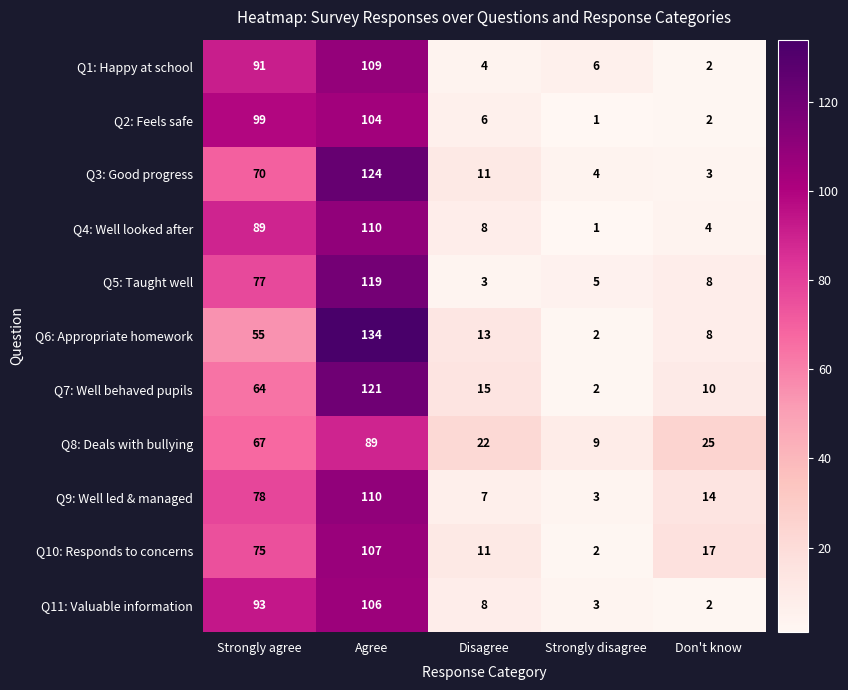

At Strongly agree, list the series in order from largest to smallest.

Q2: Feels safe, Q11: Valuable information, Q1: Happy at school, Q4: Well looked after, Q9: Well led & managed, Q5: Taught well, Q10: Responds to concerns, Q3: Good progress, Q8: Deals with bullying, Q7: Well behaved pupils, Q6: Appropriate homework